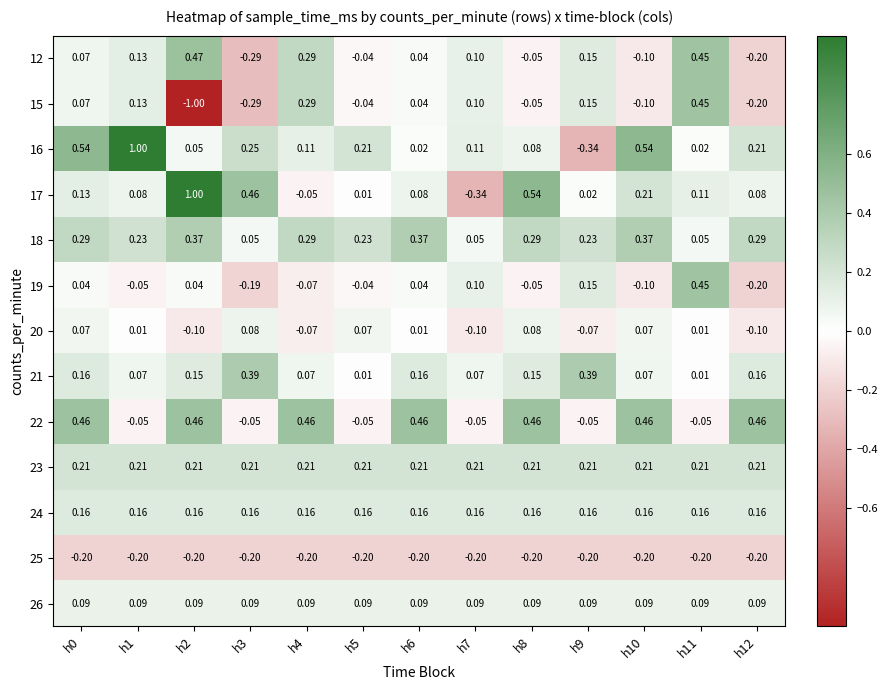

At which category is the sum across all series the highest?

h0